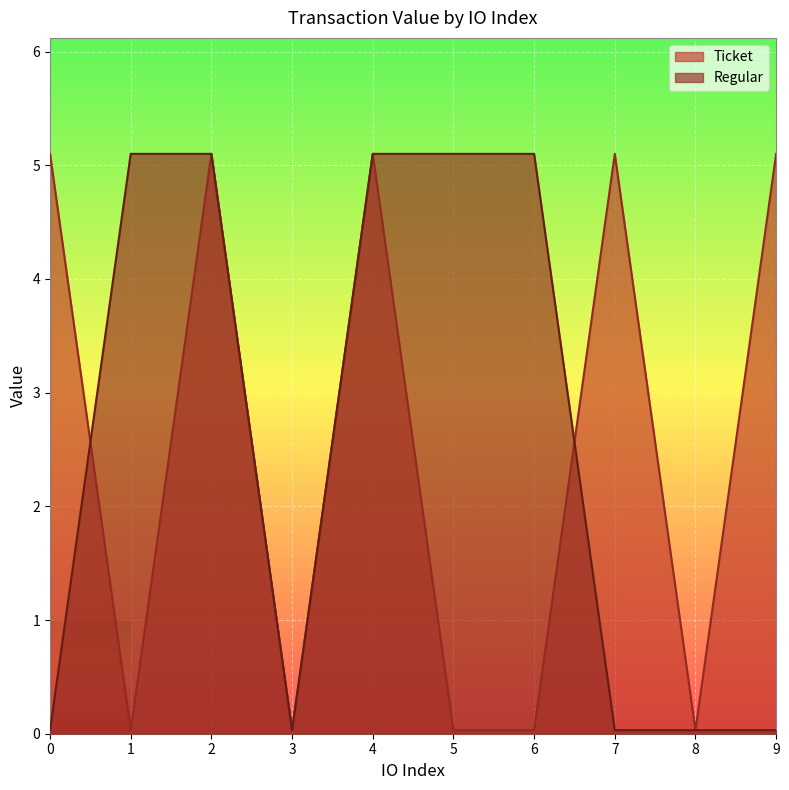

How many times do Regular and Ticket cross each other?

2